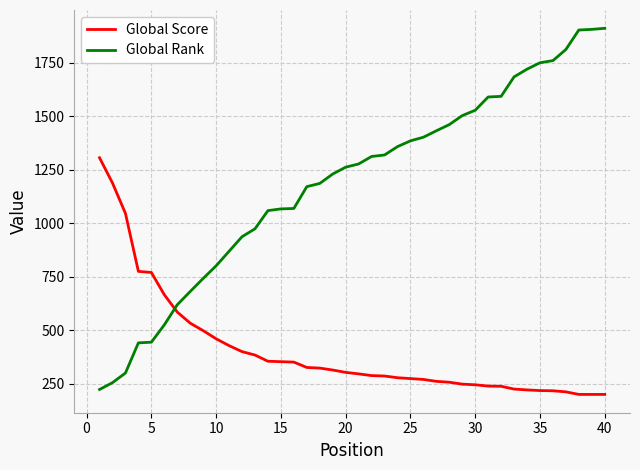

What is the lowest value of the Global Rank series?

224